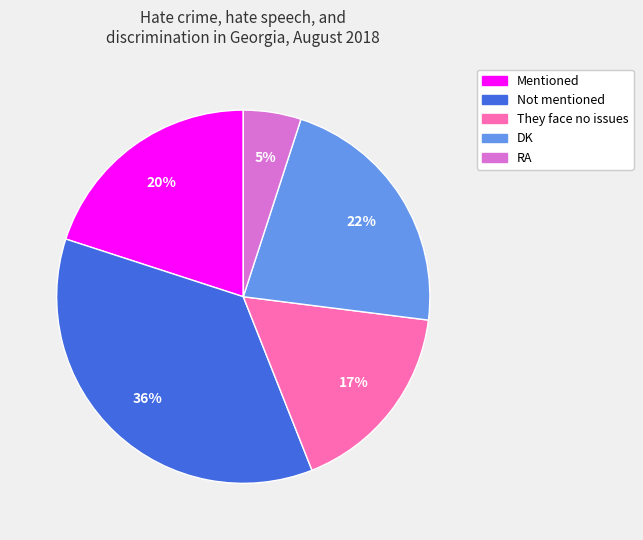

To the nearest percent, what is the difference between the Not mentioned and They face no issues slice percentages?

19%